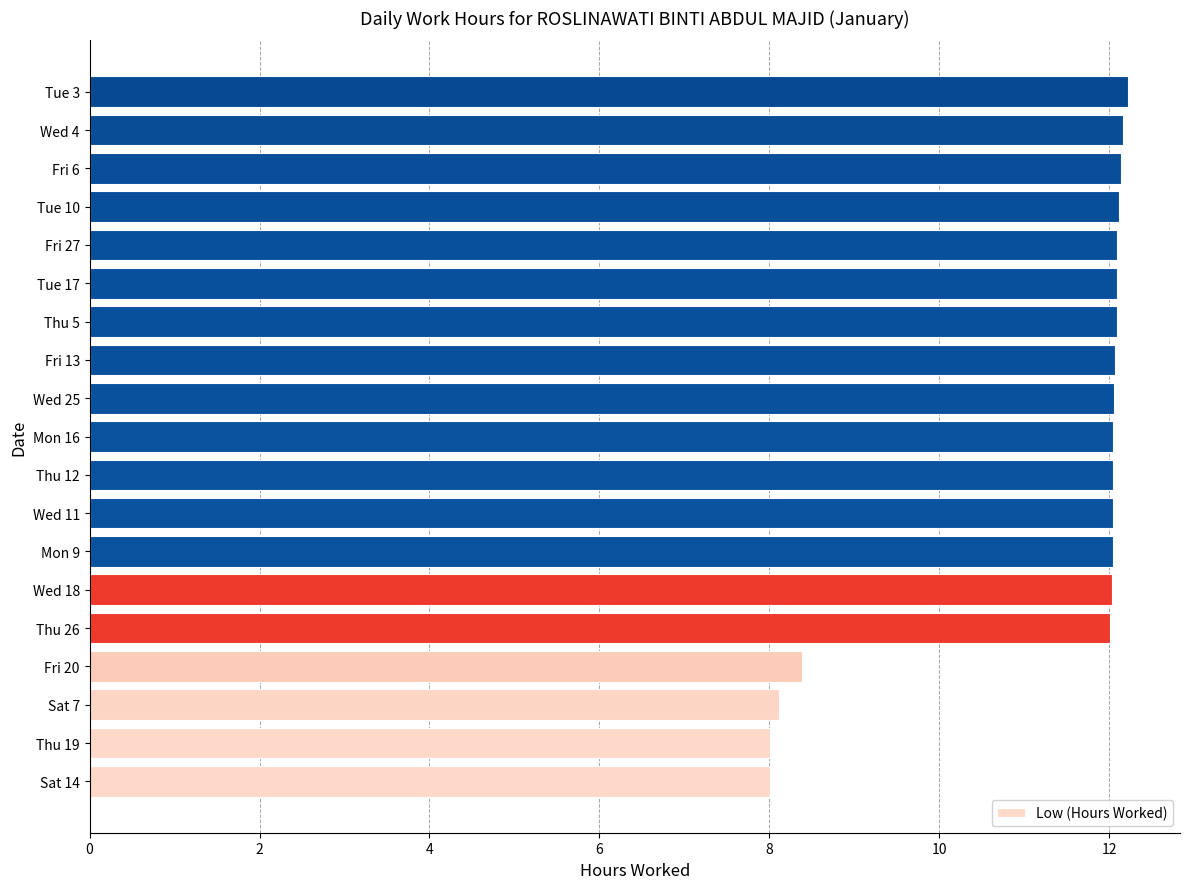

Does the chart contain any negative values?

No